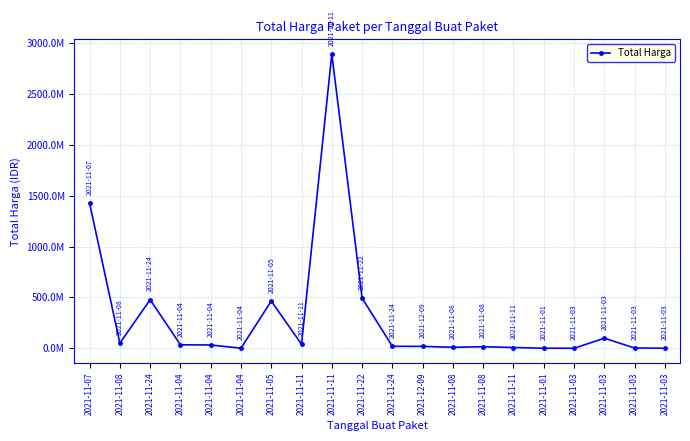

Between 2021-11-08 and 2021-11-03, which is larger?

2021-11-08